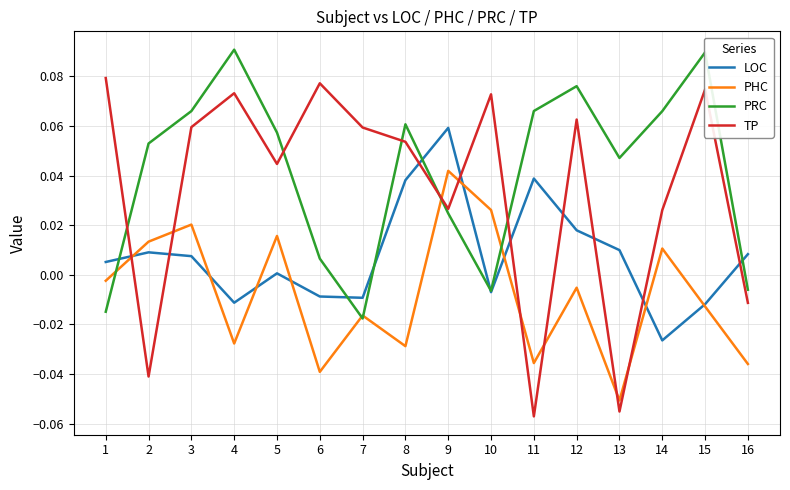

How many values in the PRC series are below 0?

4